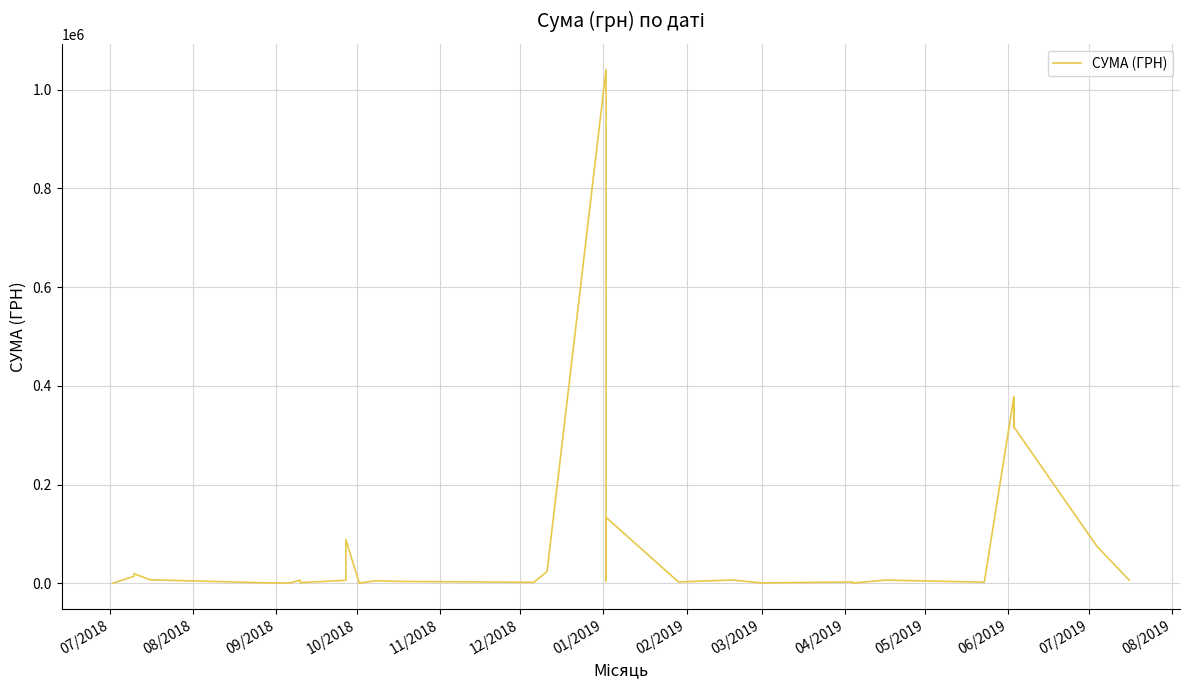

True or false: the data has more than 1 interior local peaks.

True